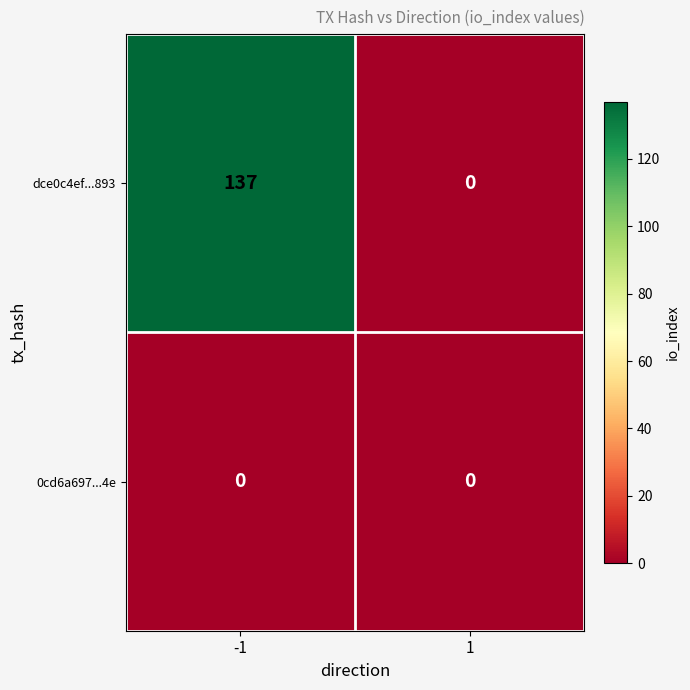

List the series in order of their overall mean, highest first.

dce0c4ef...893, 0cd6a697...4e